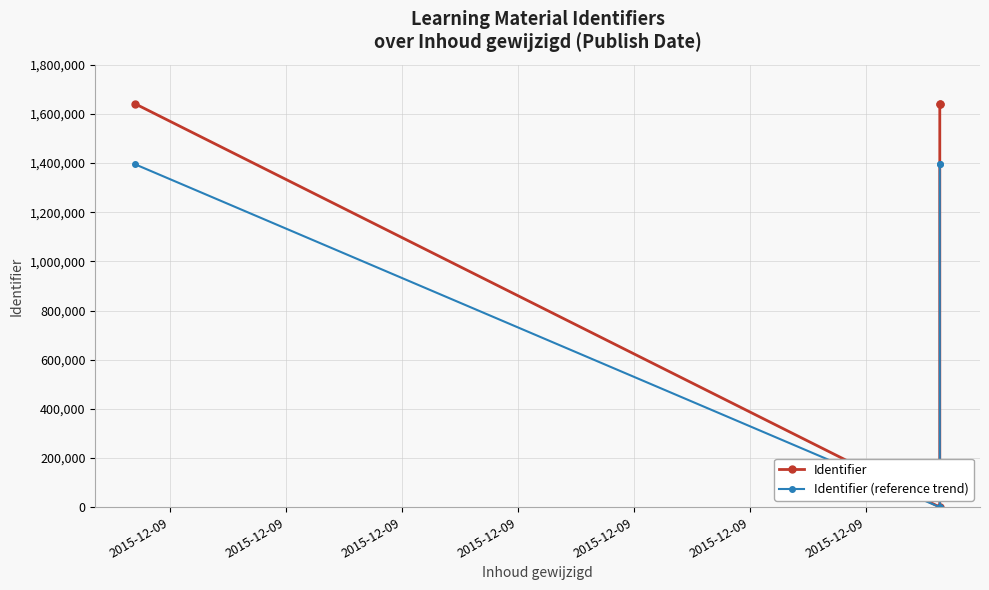

What is the value of the Identifier (reference trend) point at the 3rd from the left?

1394466.6